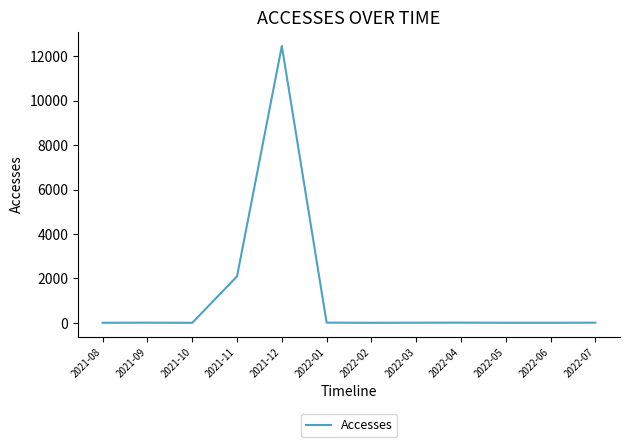

True or false: the data shows 1 at 2021-08.

True